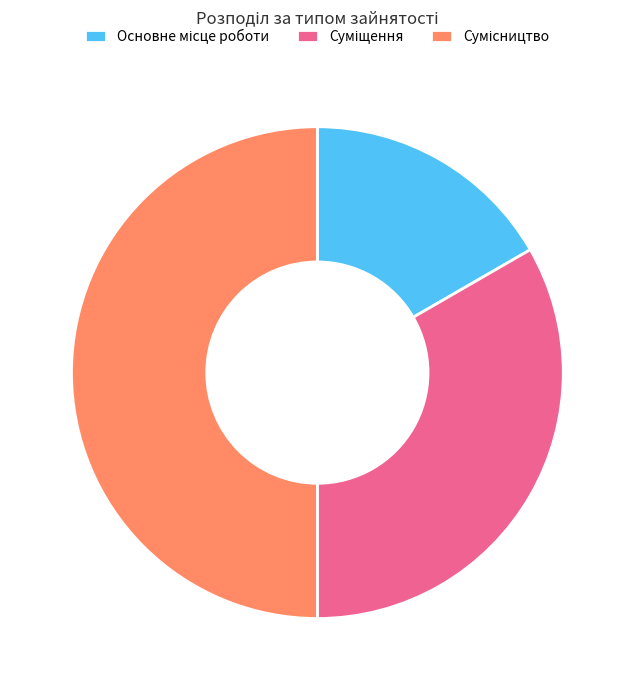

How many slices are in this pie chart?

3